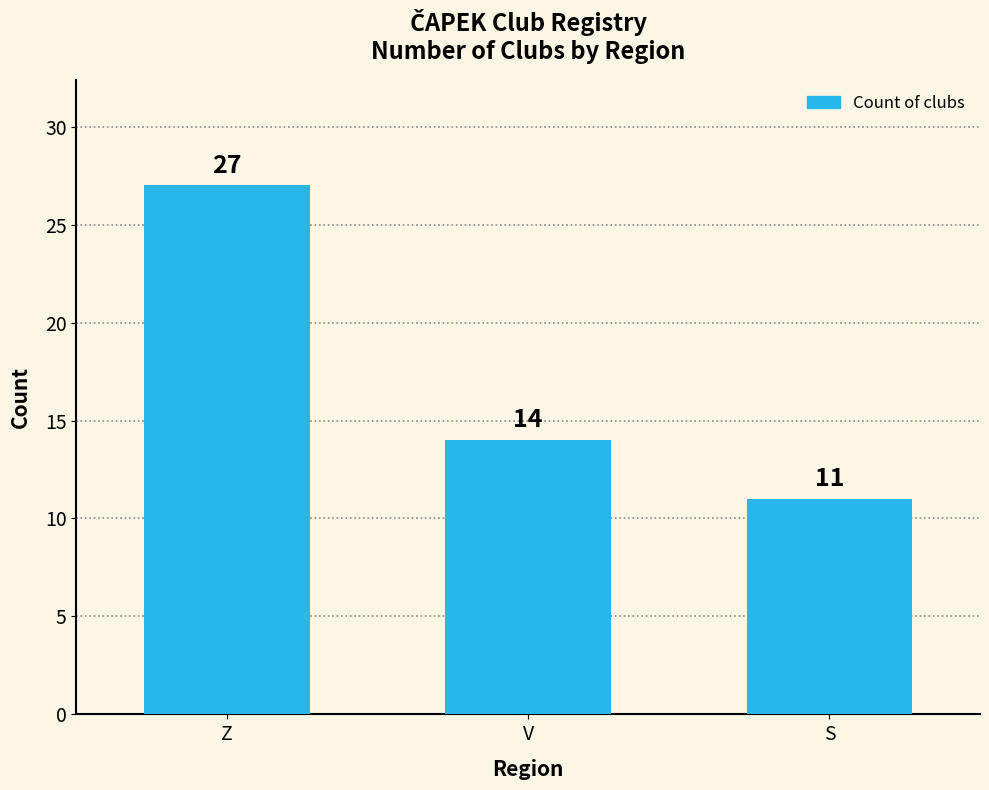

Count the number of data series in this chart.

1